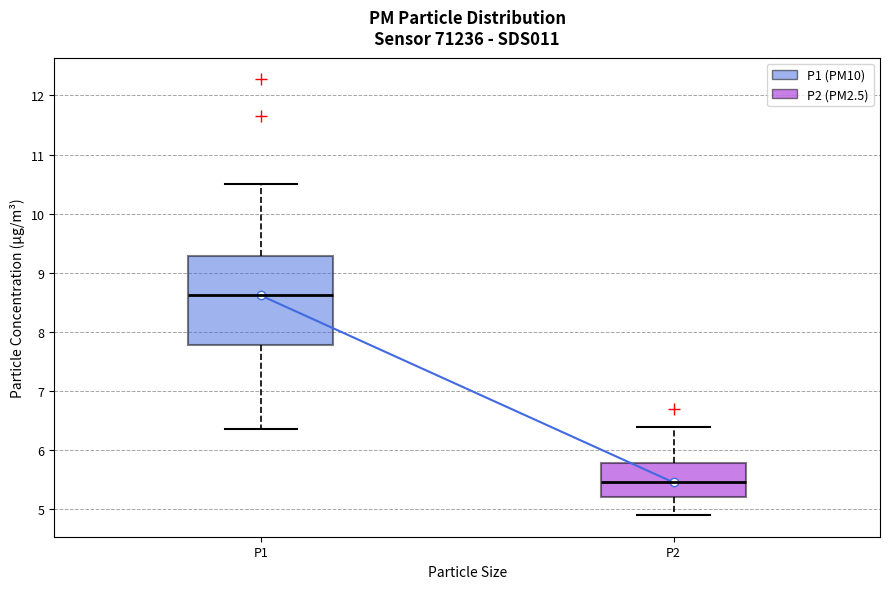

Reading left to right, transcribe this box plot: for each box, give where its median line is, the range the box spans, and where its two whiskers end, as read against the y-axis. The values are not printed on the chart, so give them approximately, as read against the axis.

P1: median 8.6, box 7.8 to 9.3, whiskers 6.4 to 10.5
P2: median 5.5, box 5.2 to 5.8, whiskers 4.9 to 6.4